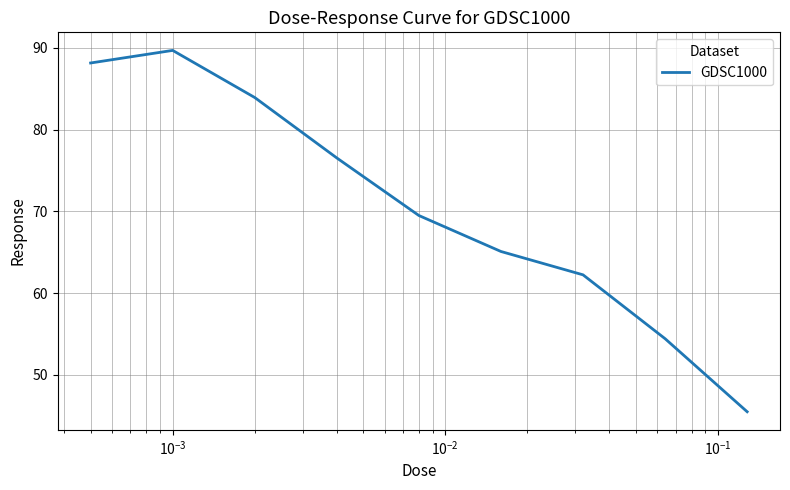

What is the average value?

70.6